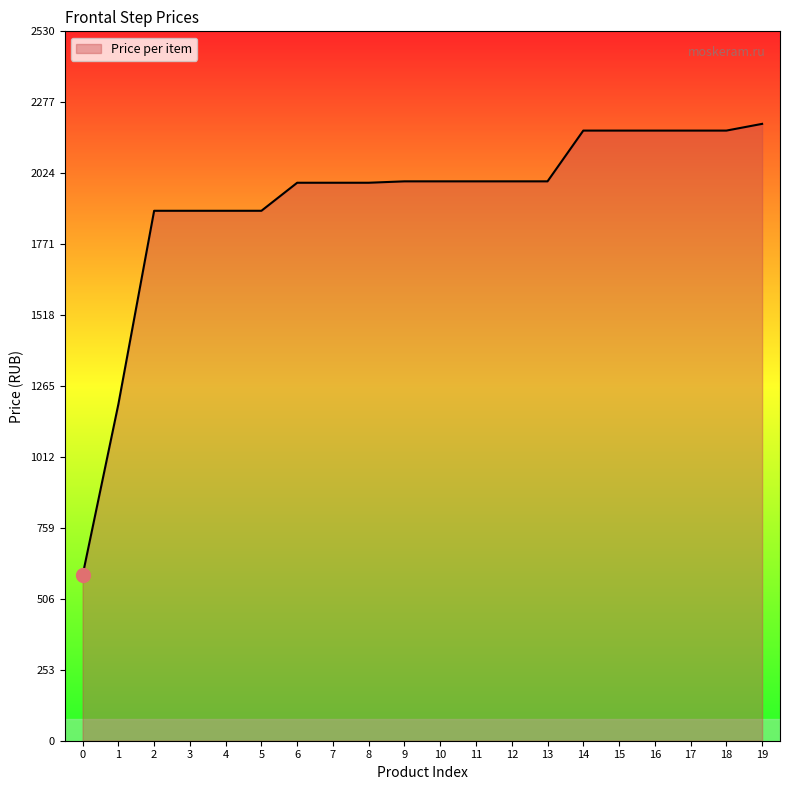

What is the difference between the maximum and minimum values?

1610